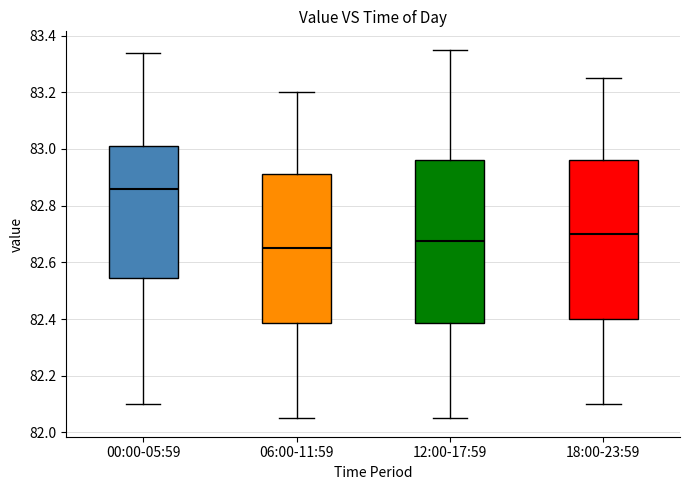

Where is the upper edge of the box for 06:00-11:59 on the y-axis? The values are not printed on the chart, so give them approximately, as read against the axis.

82.92